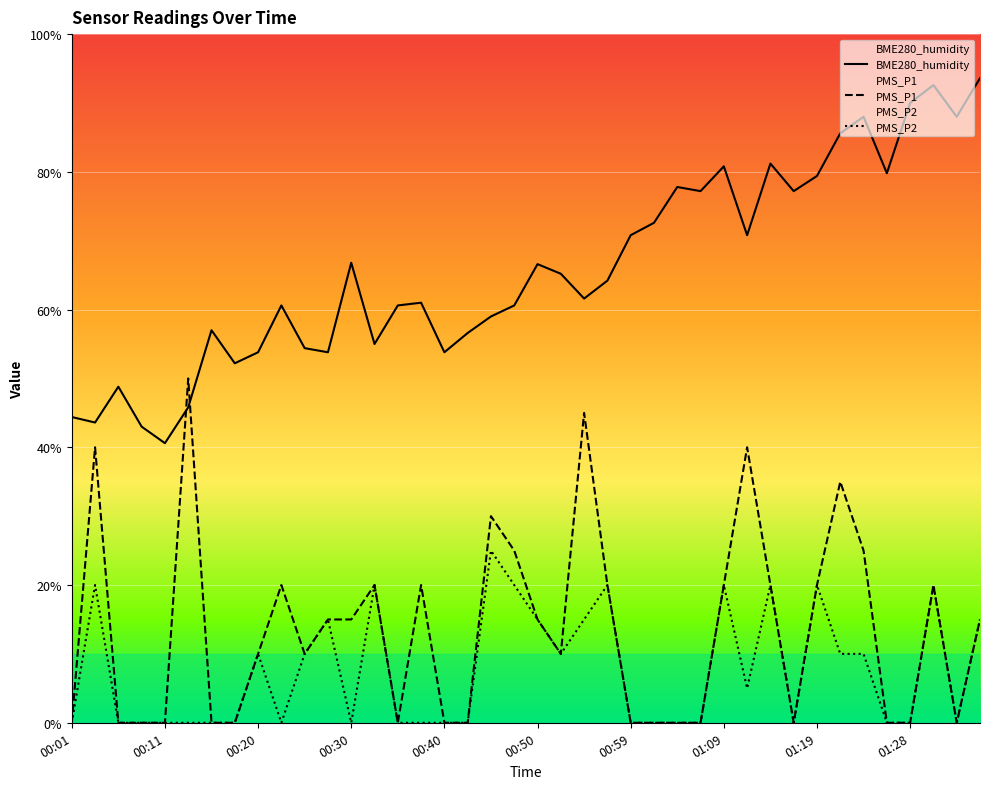

Where is the first local maximum for PMS_P2?

00:03